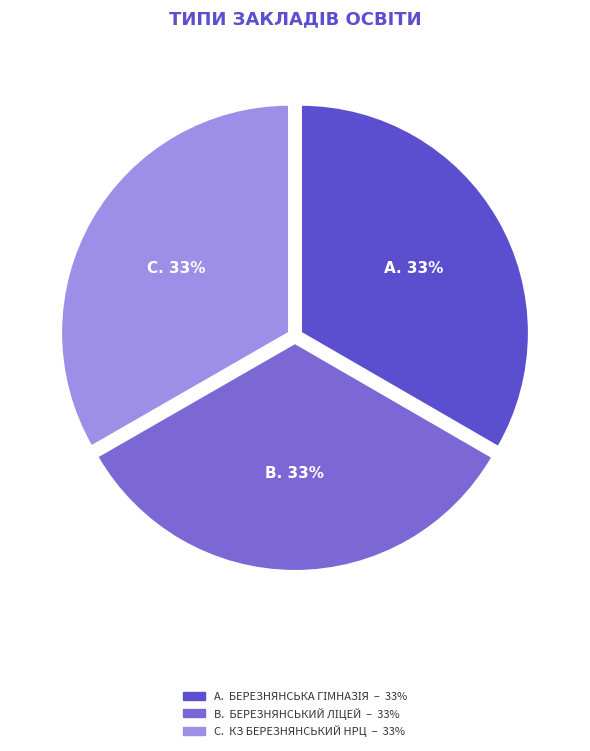

Does any single category account for the majority?

No